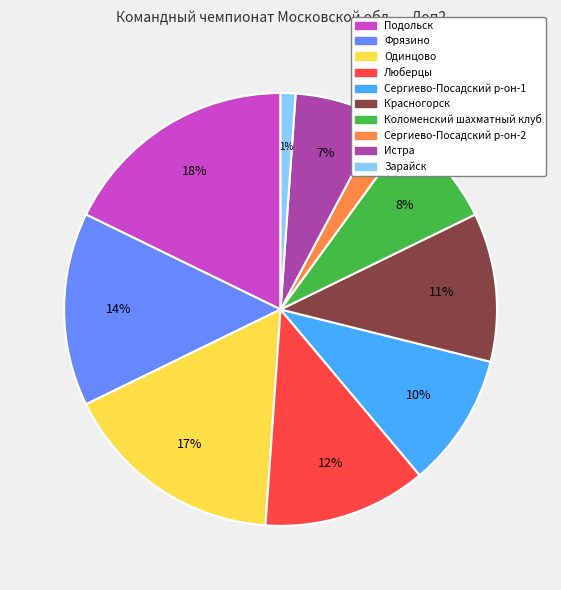

What is the ratio of the value at Одинцово to the value at Люберцы?

1.4